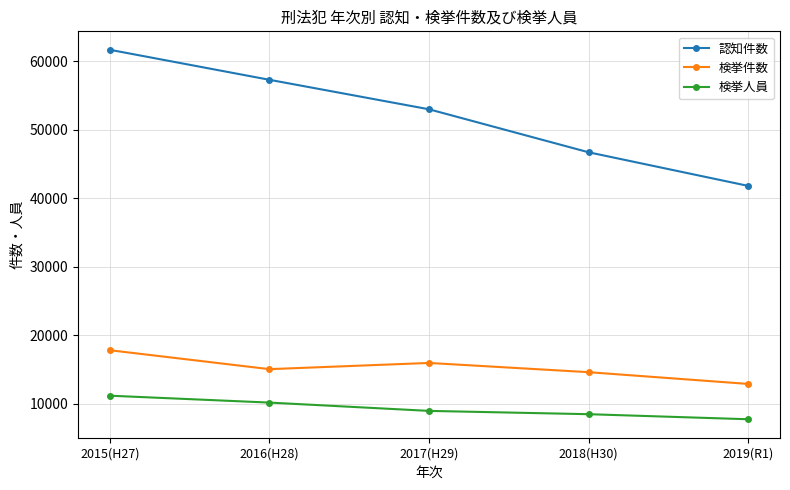

What are all the series names shown in the legend?

認知件数, 検挙件数, 検挙人員